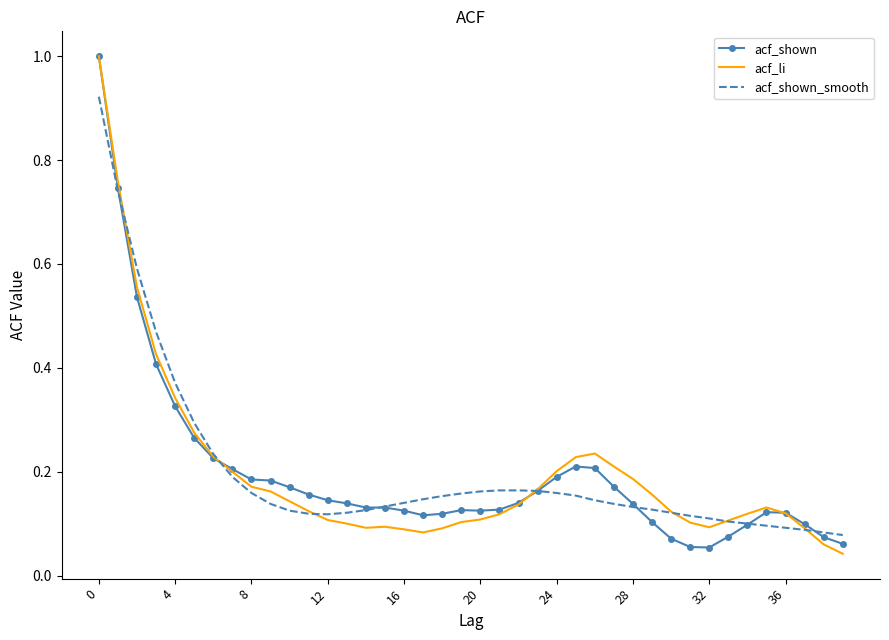

How many times do acf_li and acf_shown_smooth cross each other?

7